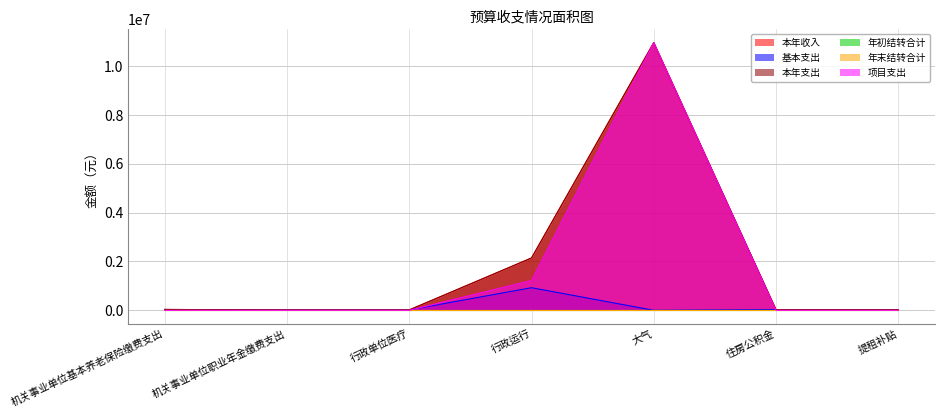

List the labels in order of 基本支出 value, largest first.

行政运行, 机关事业单位基本养老保险缴费支出, 住房公积金, 提租补贴, 机关事业单位职业年金缴费支出, 行政单位医疗, 大气